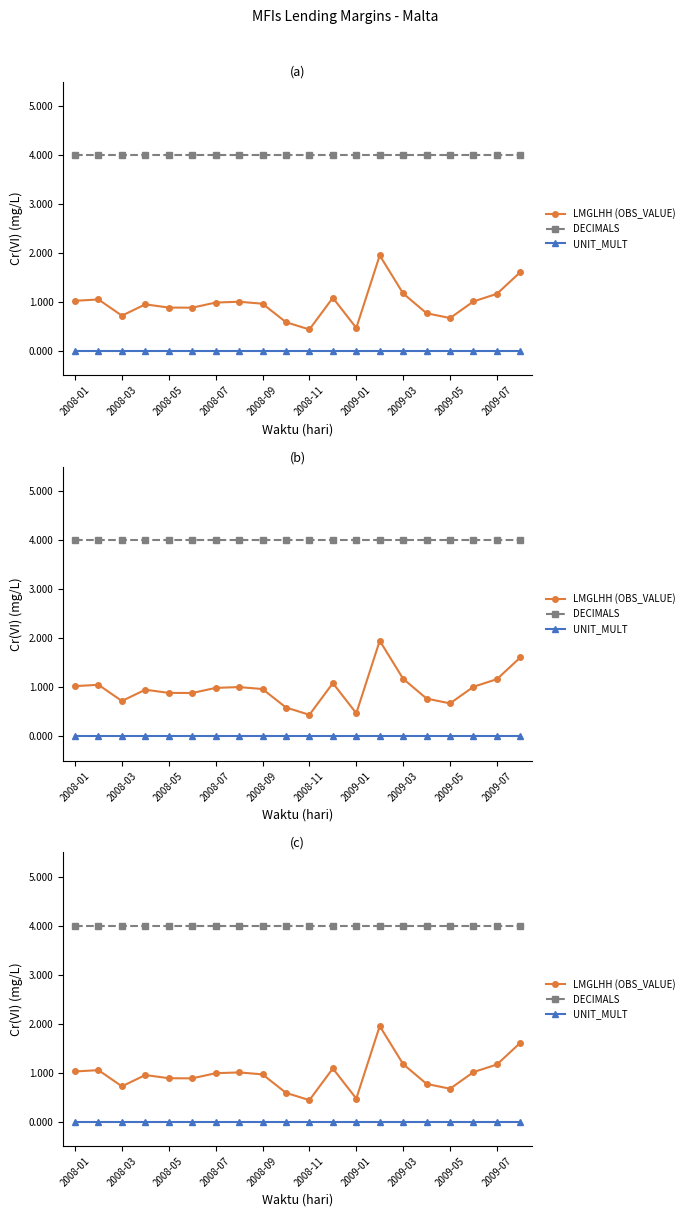

Reading right to left, extract all data points from this chart.

LMGLHH (OBS_VALUE): 1.6	1.2	1.0	0.7	0.8	1.2	1.9	0.5	1.1	0.4	0.6	1.0	1.0	1.0	0.9	0.9	0.9	0.7	1.0	1.0
DECIMALS: 4.0	4.0	4.0	4.0	4.0	4.0	4.0	4.0	4.0	4.0	4.0	4.0	4.0	4.0	4.0	4.0	4.0	4.0	4.0	4.0
UNIT_MULT: 0.0	0.0	0.0	0.0	0.0	0.0	0.0	0.0	0.0	0.0	0.0	0.0	0.0	0.0	0.0	0.0	0.0	0.0	0.0	0.0